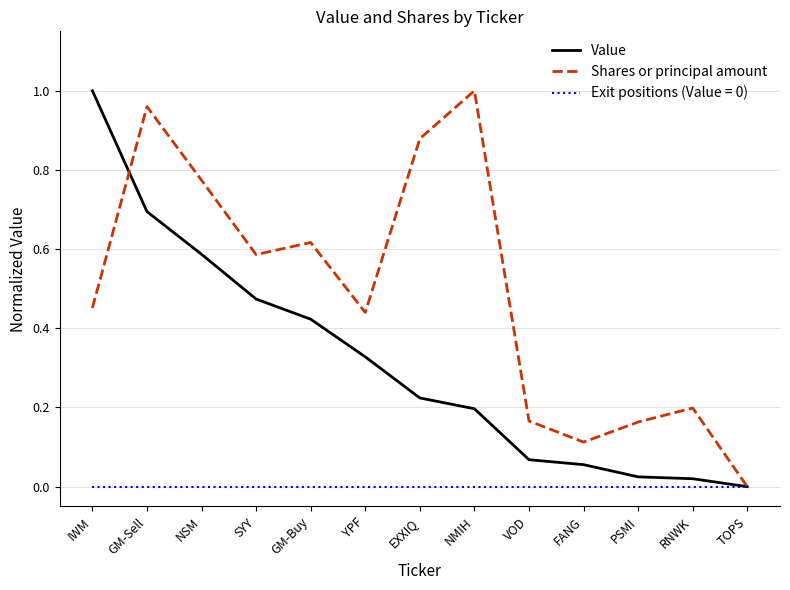

Which series changed the most between RNWK and TOPS?

Shares or principal amount